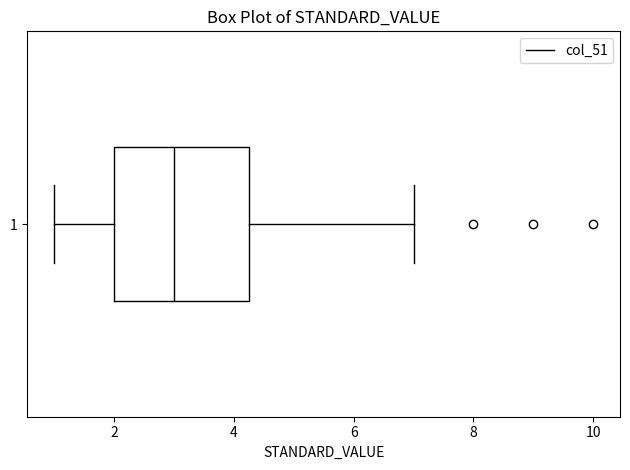

Transcribe this box plot: give where the median line is, the range the box spans, and where the two whiskers end, as read against the x-axis. The values are not printed on the chart, so give them approximately, as read against the axis.

median 3.0, box 2.0 to 4.2, whiskers 1.0 to 7.0